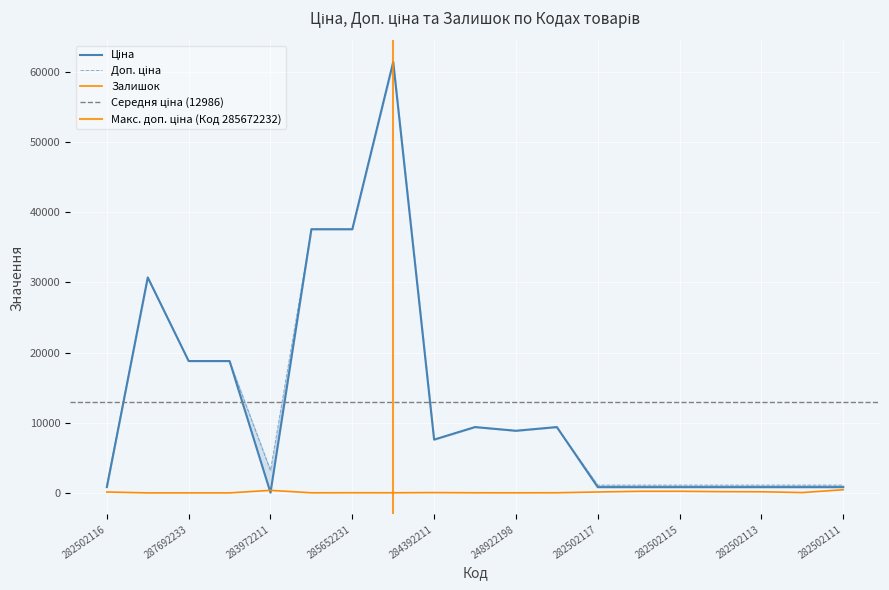

Which series has the largest total across all categories?

Доп. ціна